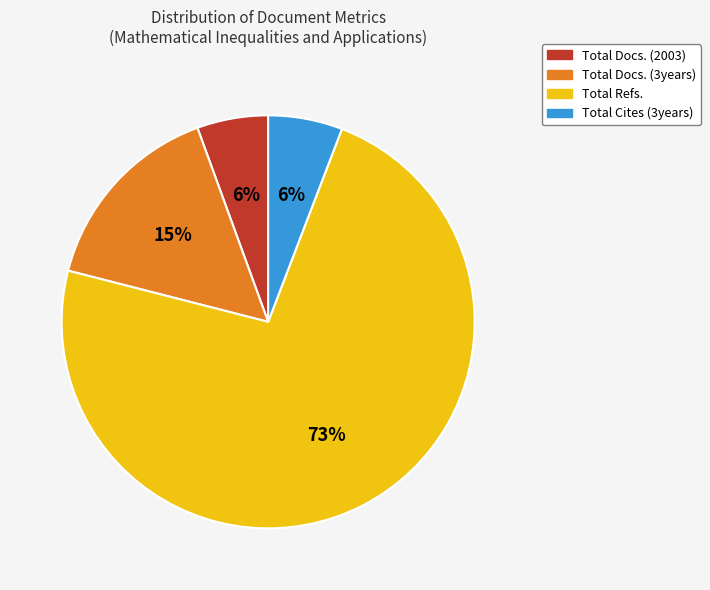

To the nearest percent, what portion does Total Cites (3years) represent?

6%